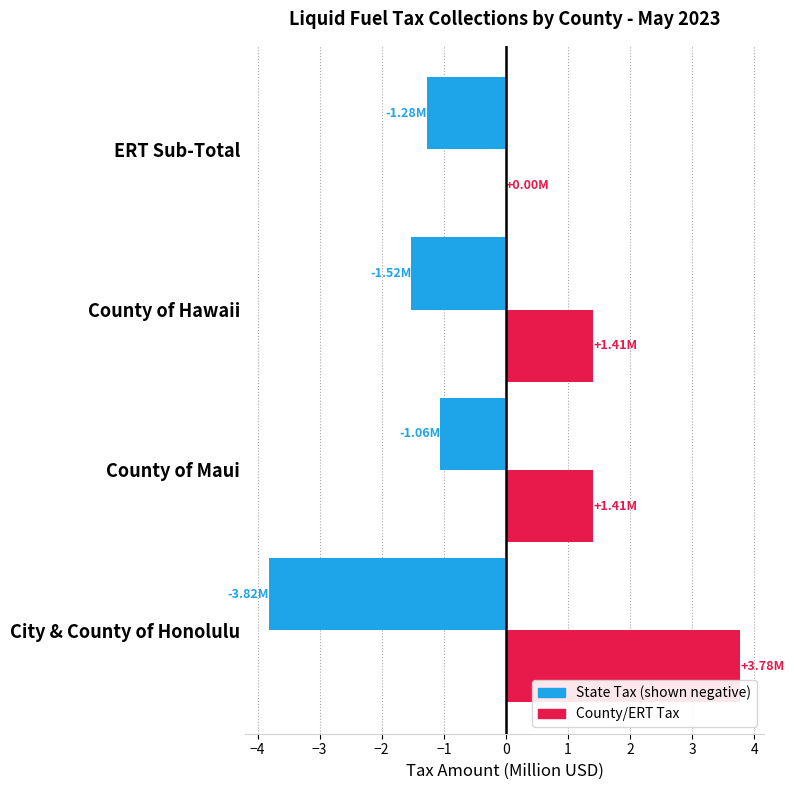

Which category has the highest value across all series?

City & County of Honolulu